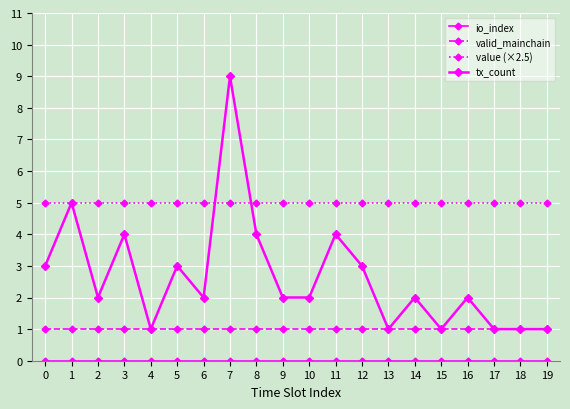

Is this an area chart (filled region under the line)?

No